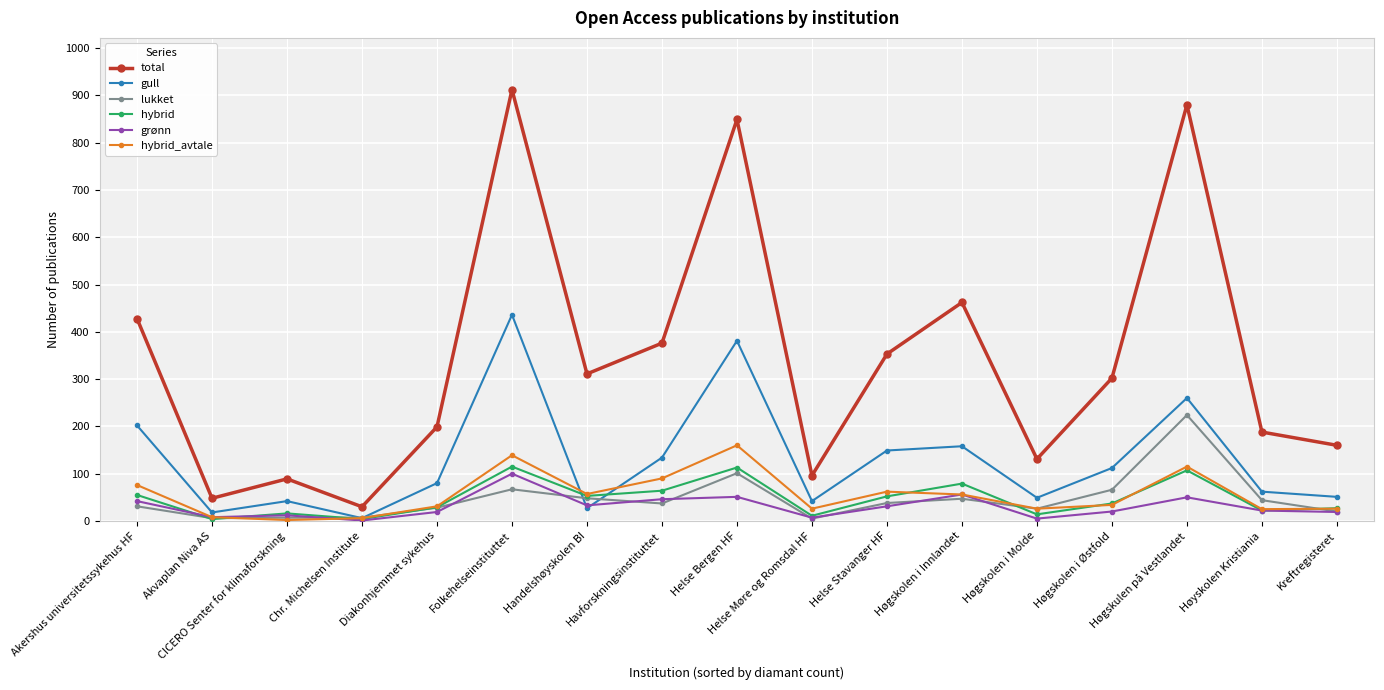

What is the label of the 14th point from the left?

Høgskolen i Østfold